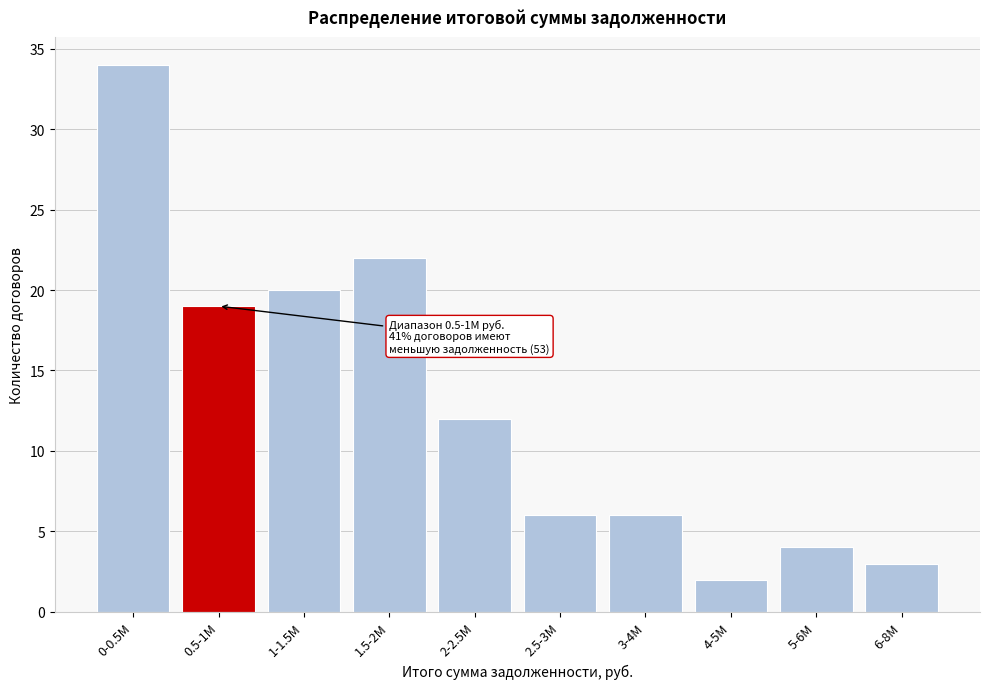

Reading left to right, list all the values displayed in this chart.

34	19	20	22	12	6	6	2	4	3